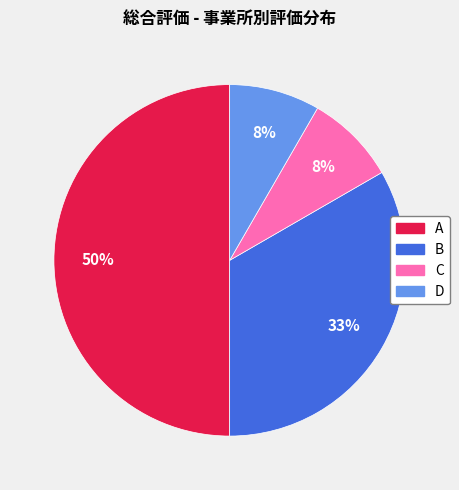

How many segments does this pie chart have?

4